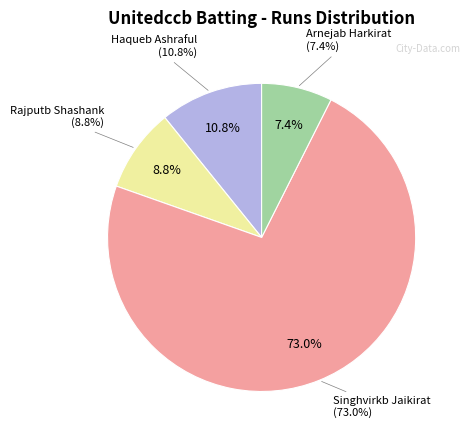

Is there any slice that represents more than half of the pie?

Yes